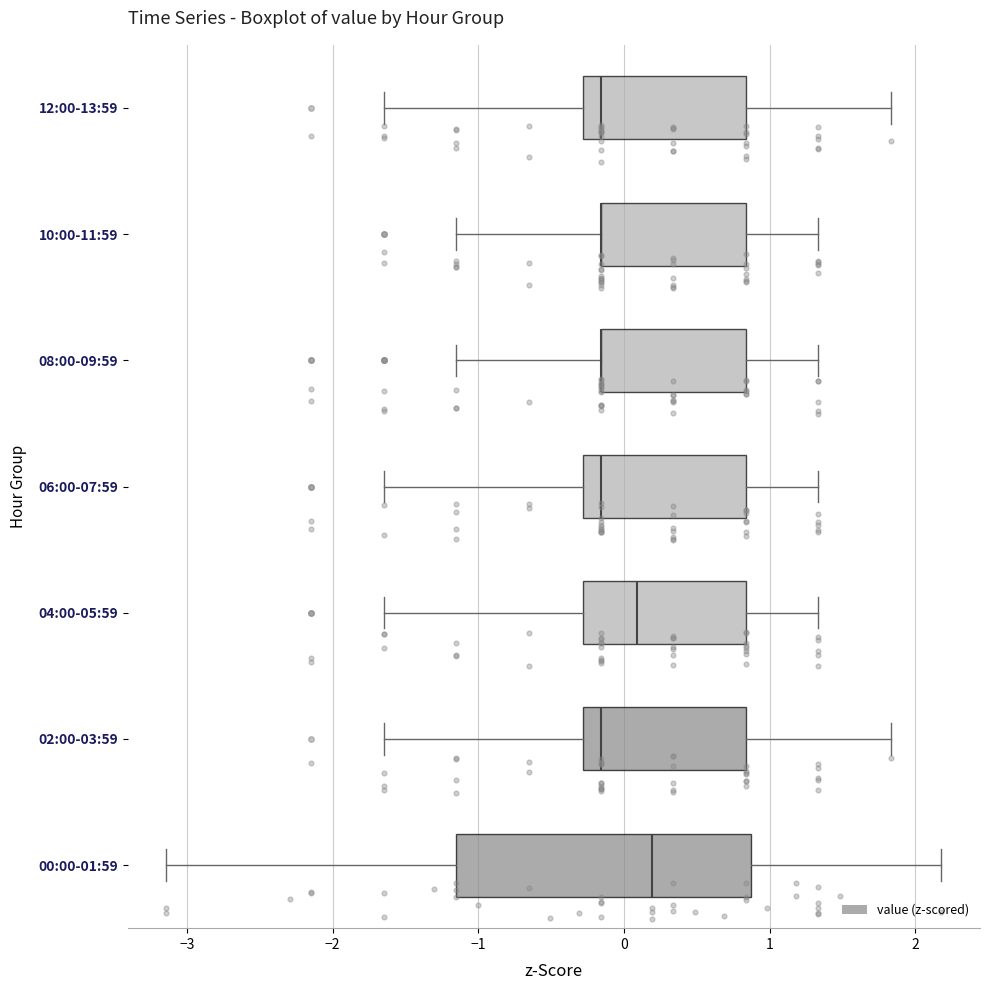

Reading bottom to top, read every box against the x-axis: the position of its median line, the range the box covers, and the ends of its whiskers. The values are not printed on the chart, so give them approximately, as read against the axis.

00:00-01:59: median 0.2, box -1.2 to 0.9, whiskers -3.1 to 2.2
02:00-03:59: median -0.2, box -0.3 to 0.8, whiskers -1.6 to 1.8
04:00-05:59: median 0.1, box -0.3 to 0.8, whiskers -1.6 to 1.3
06:00-07:59: median -0.2, box -0.3 to 0.8, whiskers -1.6 to 1.3
08:00-09:59: median -0.2 (drawn on the box's left edge), box -0.2 to 0.8, whiskers -1.2 to 1.3
10:00-11:59: median -0.2 (drawn on the box's left edge), box -0.2 to 0.8, whiskers -1.2 to 1.3
12:00-13:59: median -0.2, box -0.3 to 0.8, whiskers -1.6 to 1.8